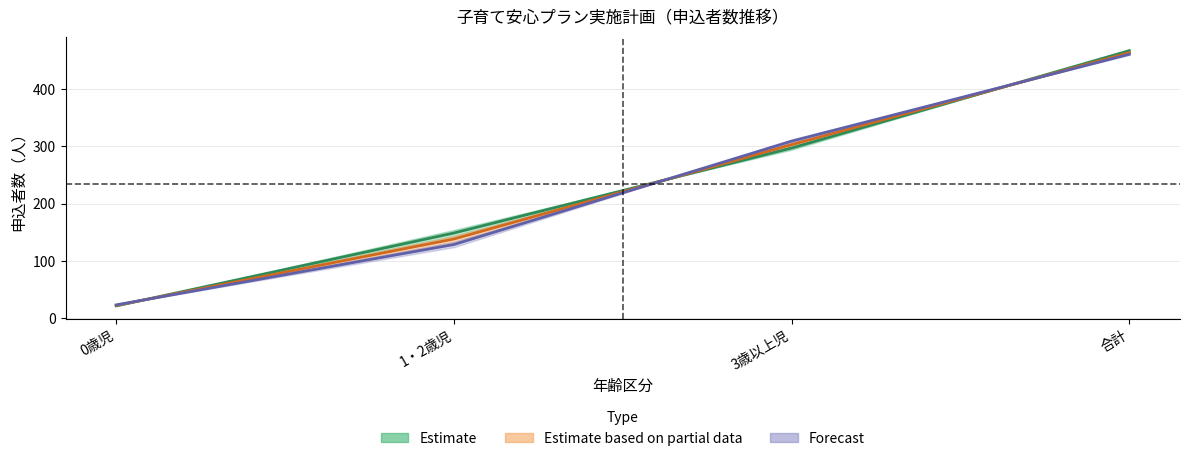

How many data points in 見込・計画数(2019) are above 302?

2